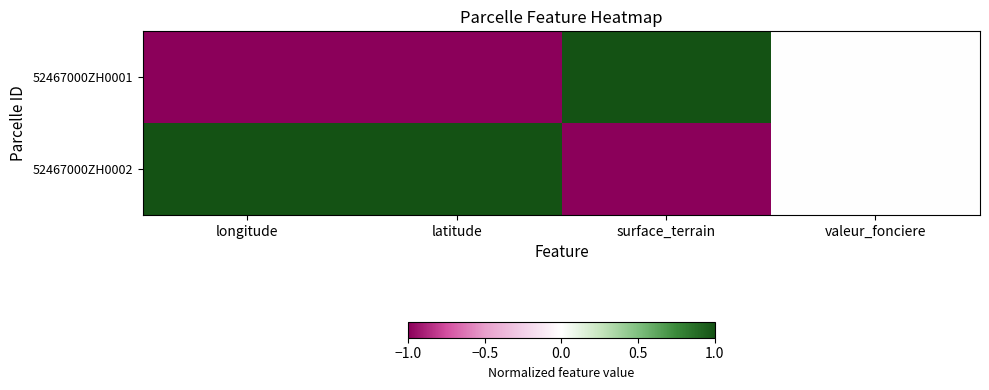

Rank the series by their maximum value, from highest to lowest.

52467000ZH0001, 52467000ZH0002